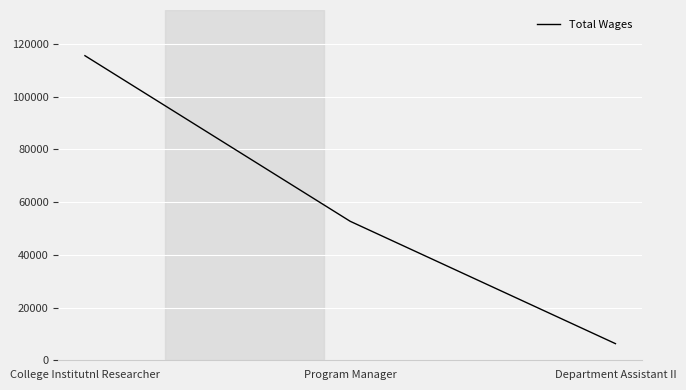

How many categories are shown in the chart?

3